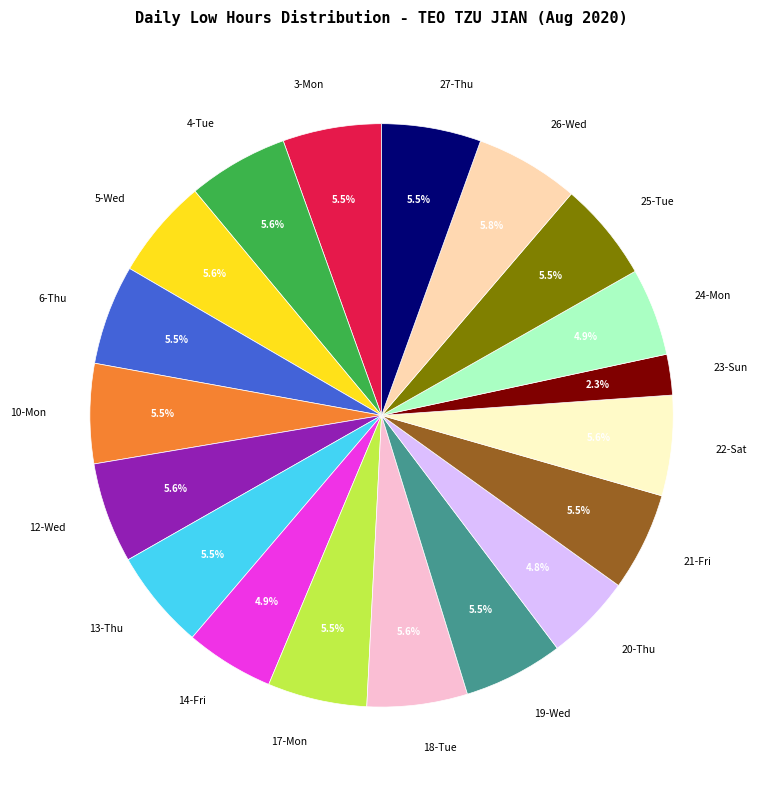

How many segments does this pie chart have?

19